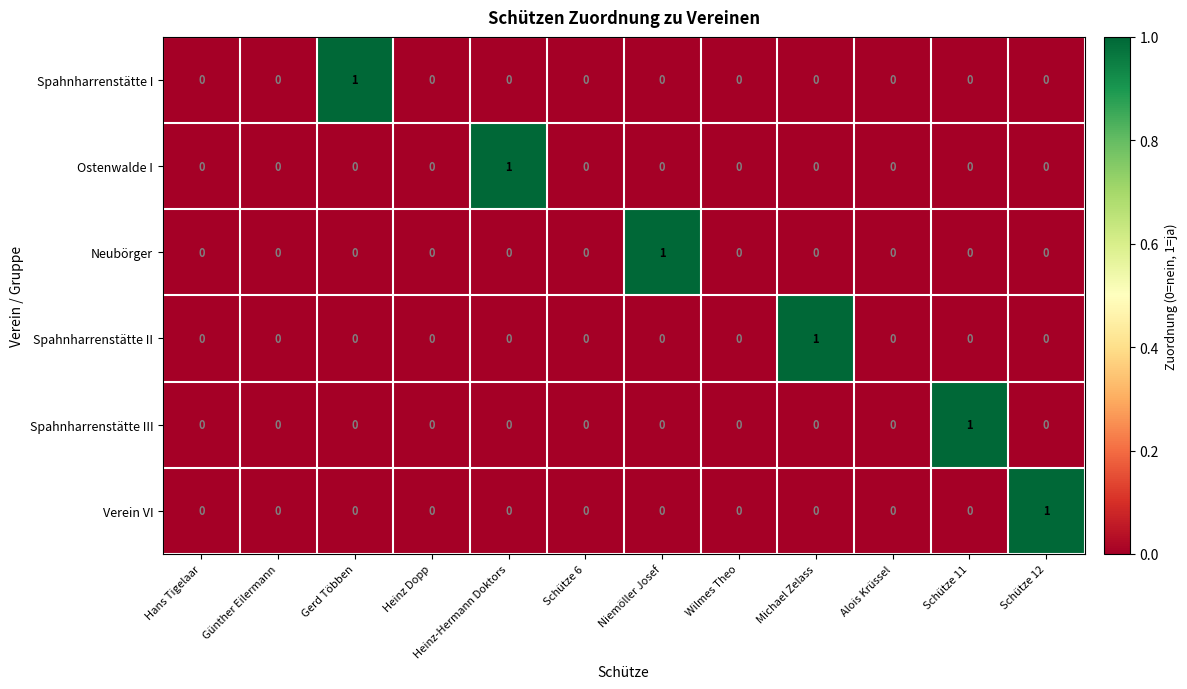

Between Wilmes Theo and Schütze 12, which series saw the biggest shift?

Verein VI